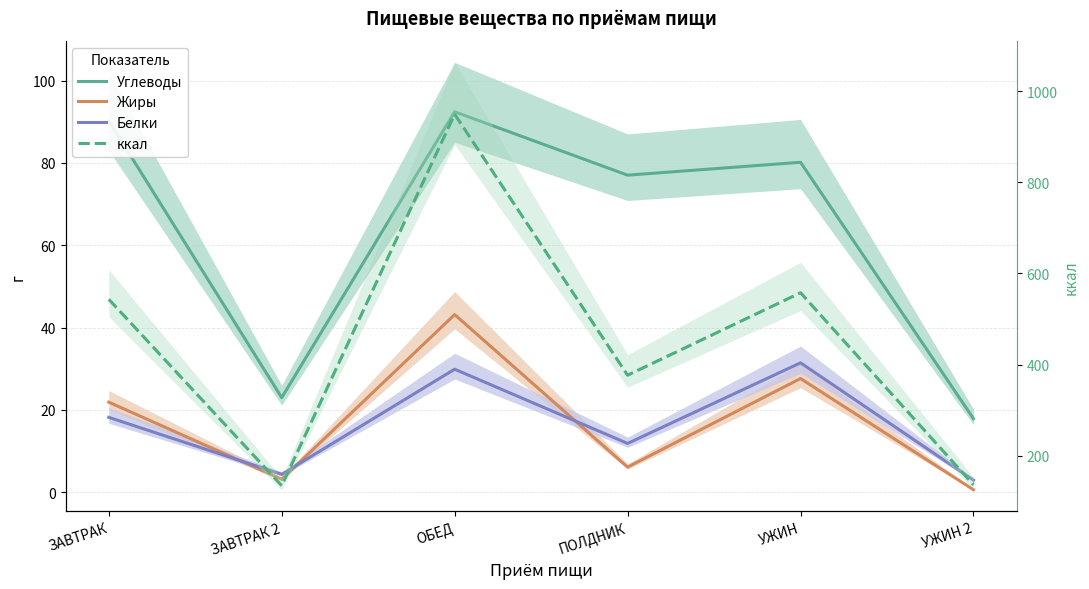

What is the value of the Углеводы point at the 1st from the left?

90.2